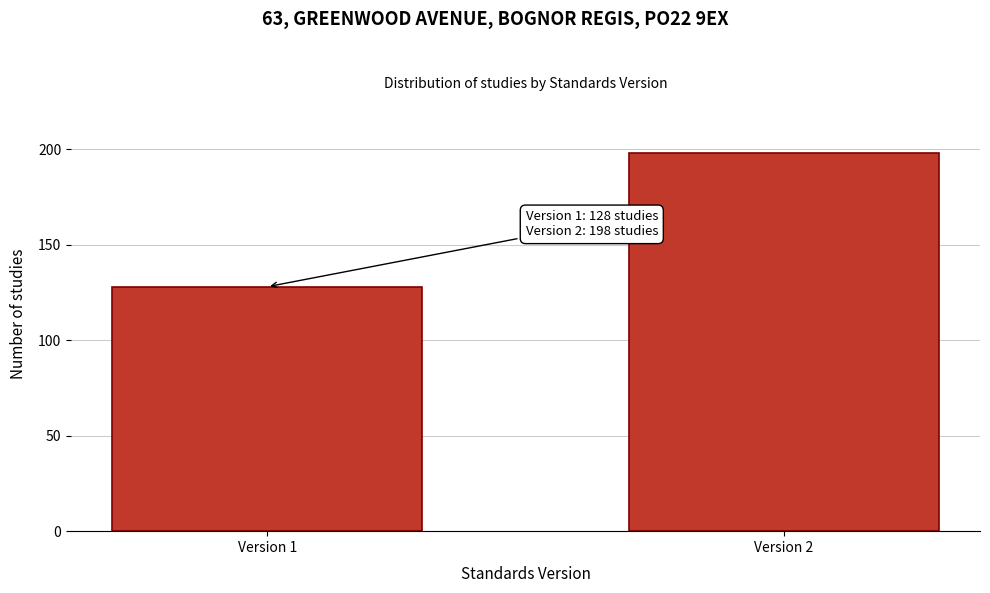

Reading right to left, what are all the values shown in this chart?

Version 2=198	Version 1=128